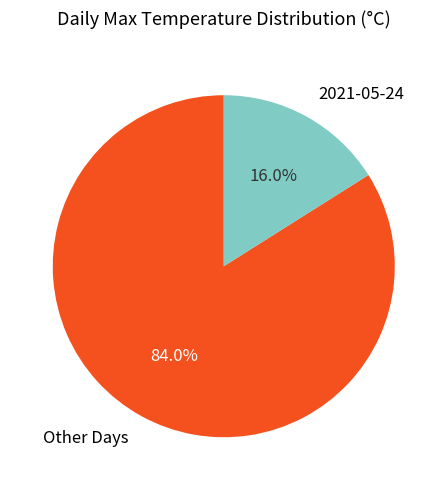

What is the ratio of the value at Other Days to the value at 2021-05-24?

5.2